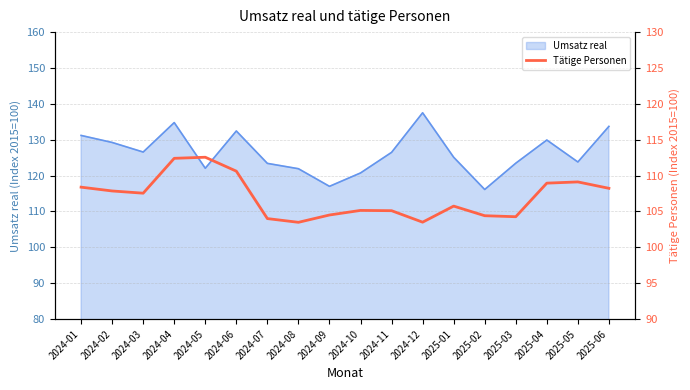

What is the lowest value of the Umsatz real series?

116.1